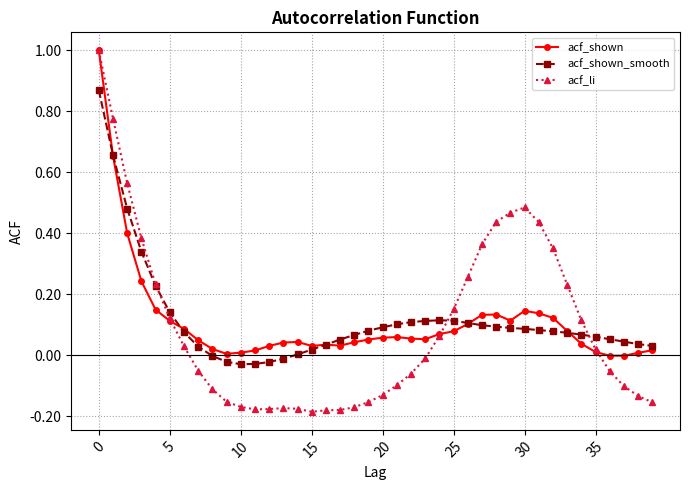

Which series has the largest range (max minus min)?

acf_li